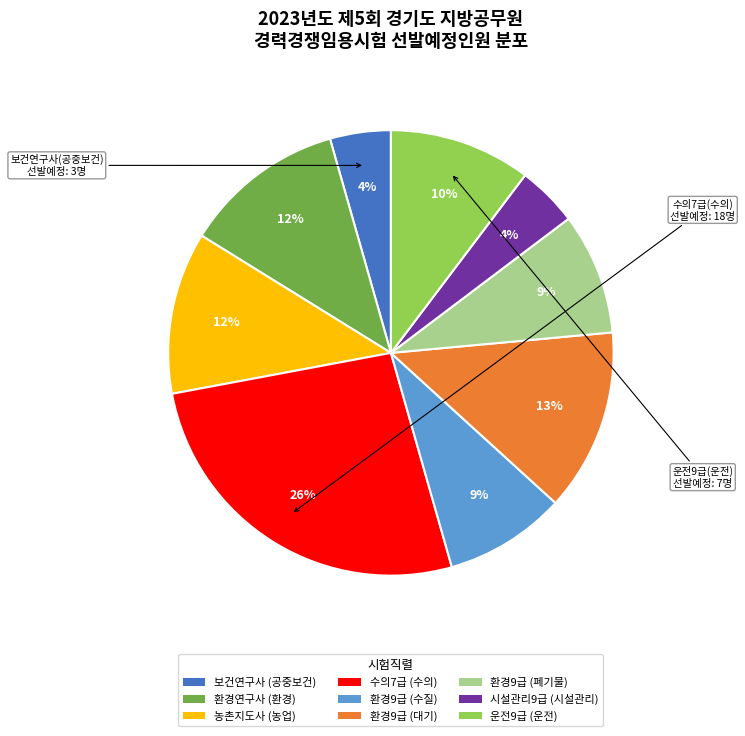

Is it true that 환경9급 (수질) is 17% of the pie?

False